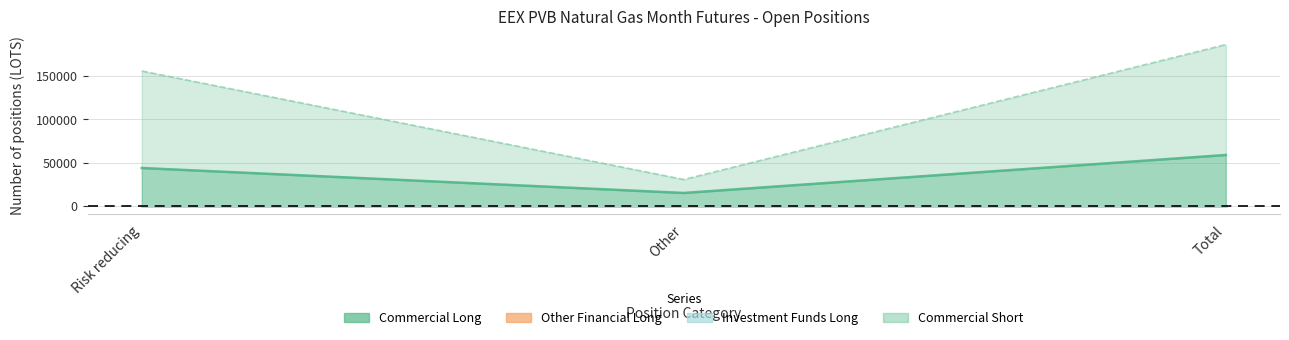

Is the value of Other Financial Long at Total greater than the value of Investment Funds Long at Other?

No